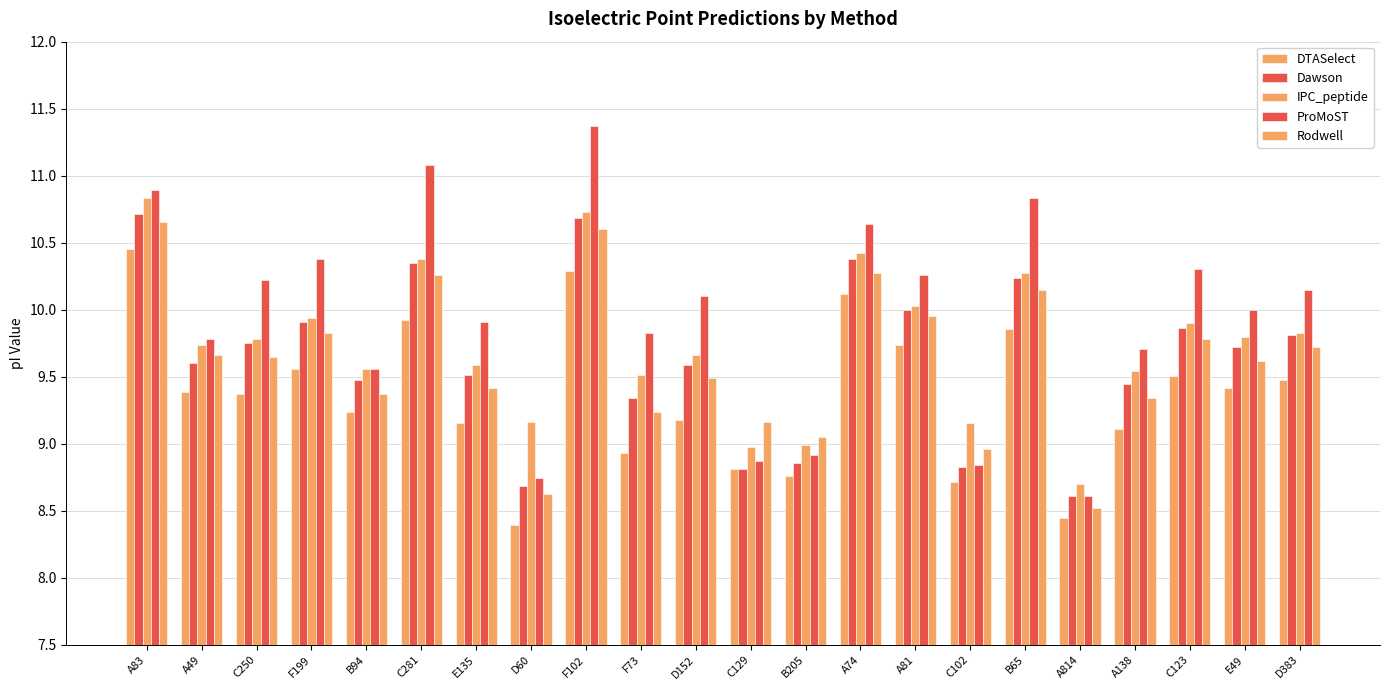

Which series has the widest spread of values?

ProMoST